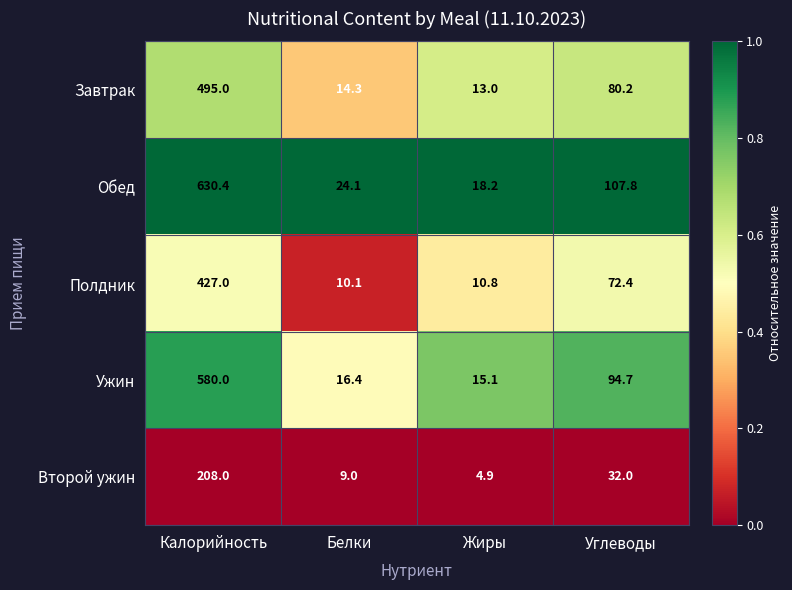

Rank the series at Белки from lowest to highest value.

Второй ужин, Полдник, Завтрак, Ужин, Обед